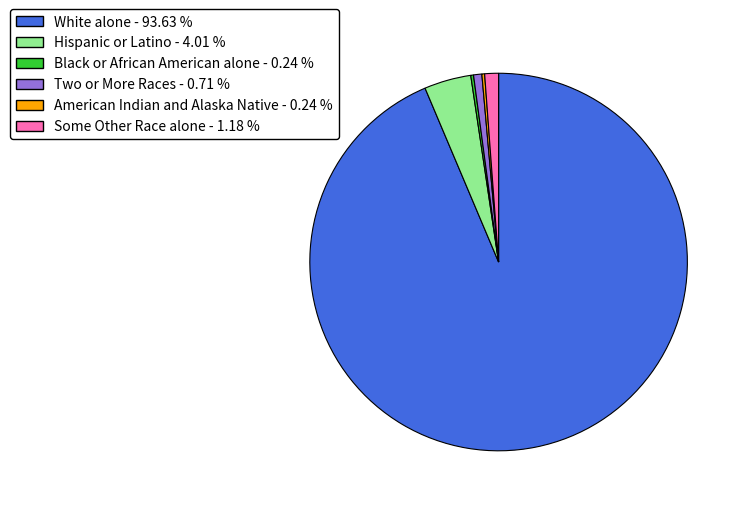

Between Two or More Races - 0.71 % and White alone - 93.63 %, which is larger?

White alone - 93.63 %